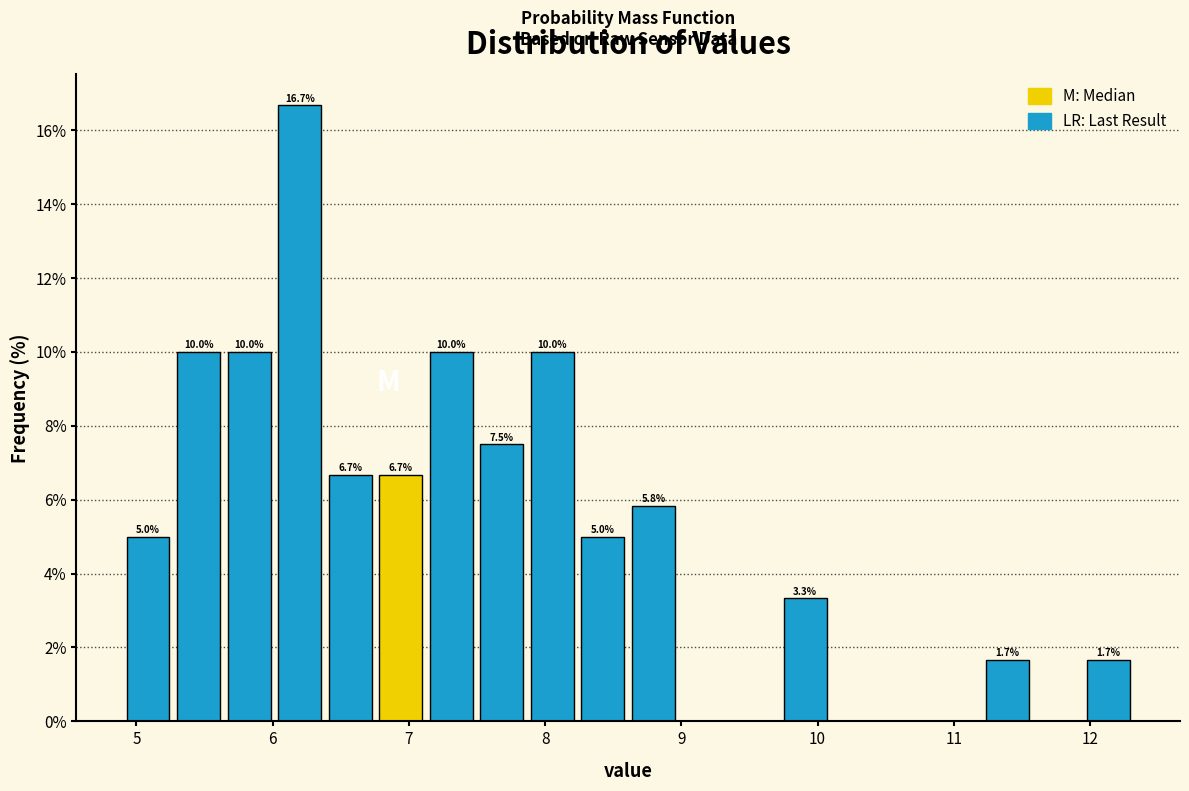

Read against the x-axis, roughly where is the centre of the tallest bar?

6.2